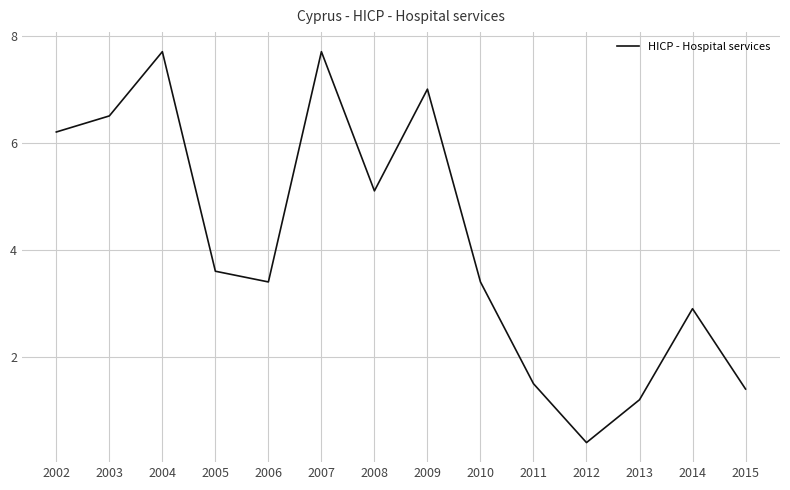

What is the ratio of the value at 2013 to the value at 2010?

0.4